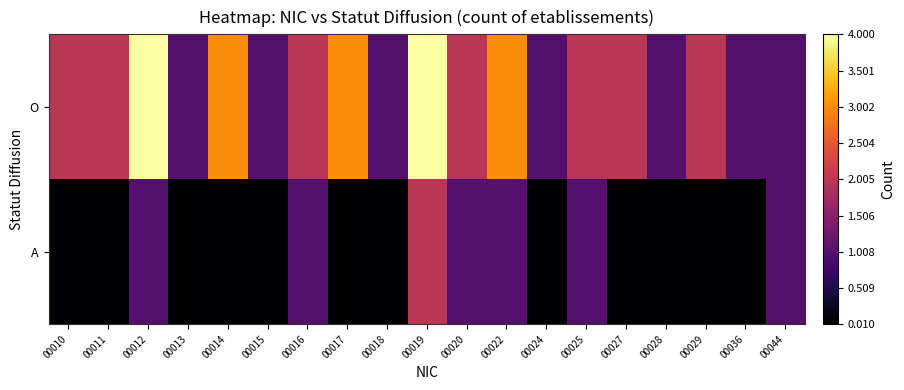

How many data points does each series have?

19